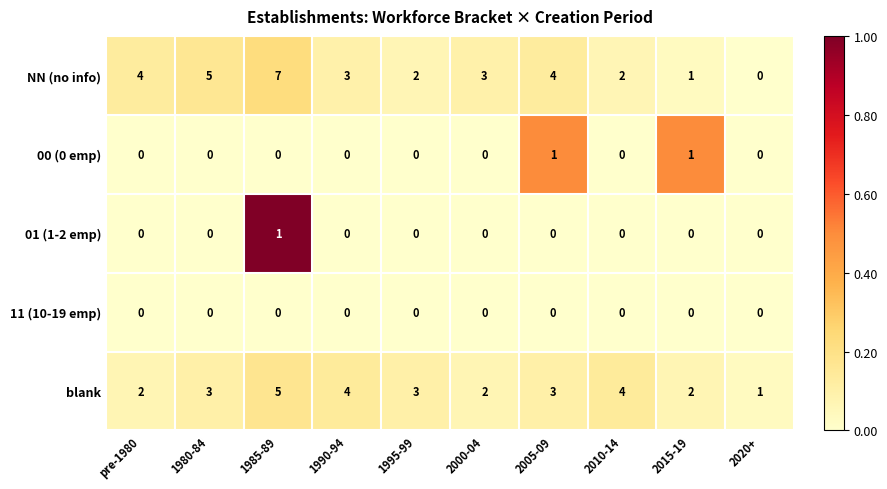

At which category is the sum across all series the highest?

1985-89